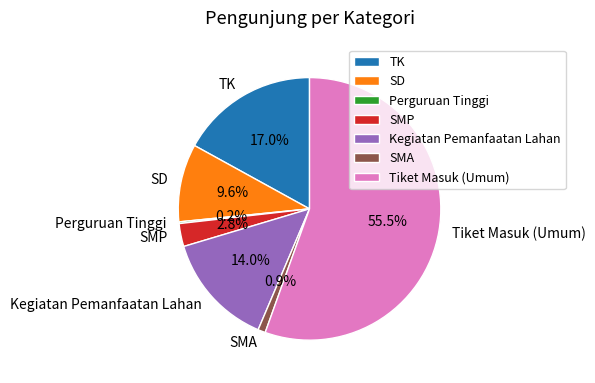

Does Tiket Masuk (Umum) represent more than half of the total?

Yes